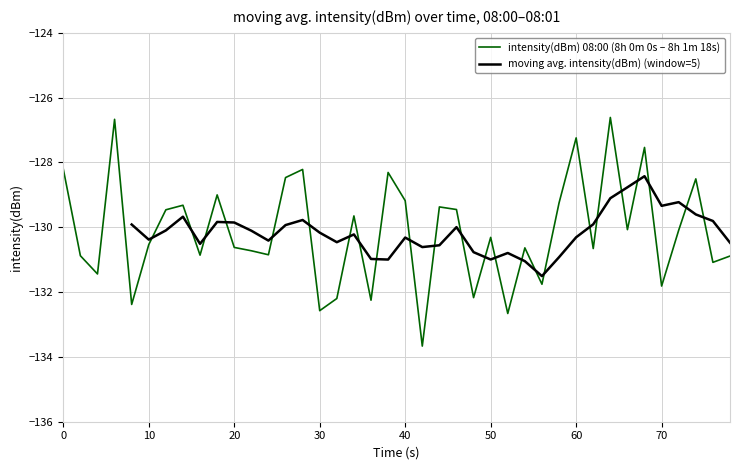

Is this an area chart (filled region under the line)?

No